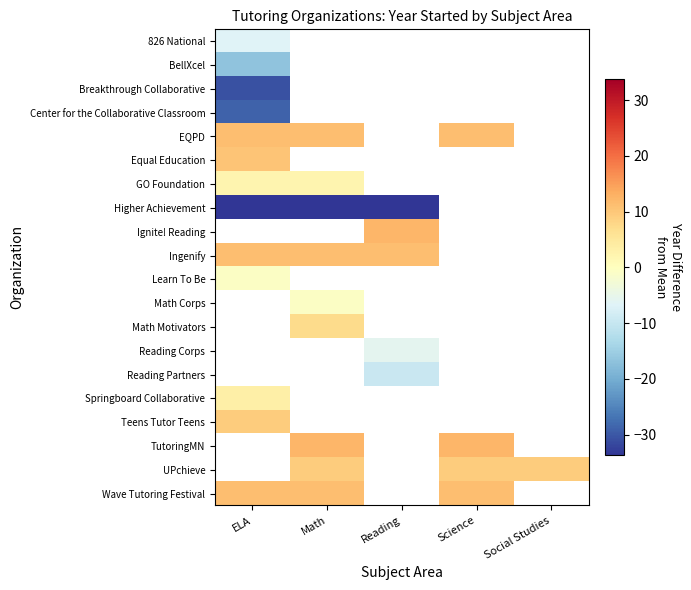

What is the greatest value displayed?

12.3